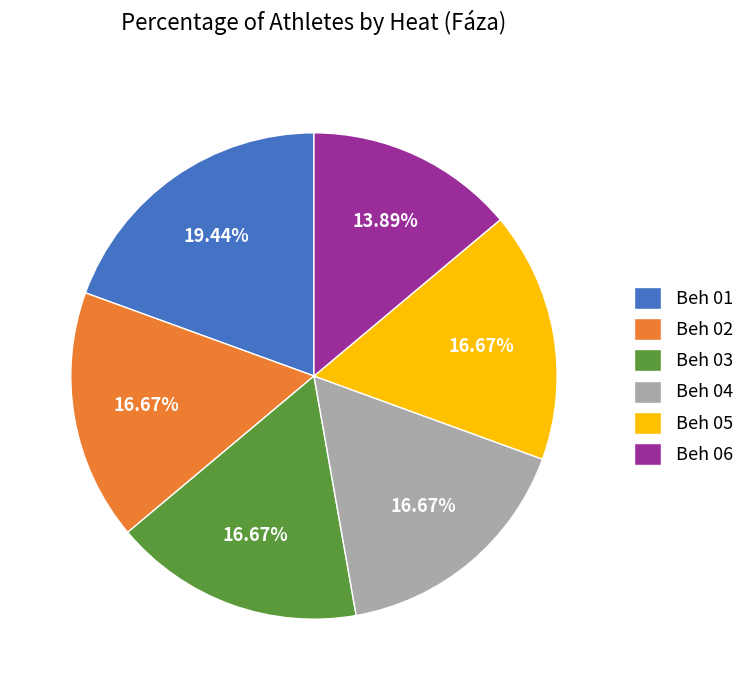

How many segments does this pie chart have?

6